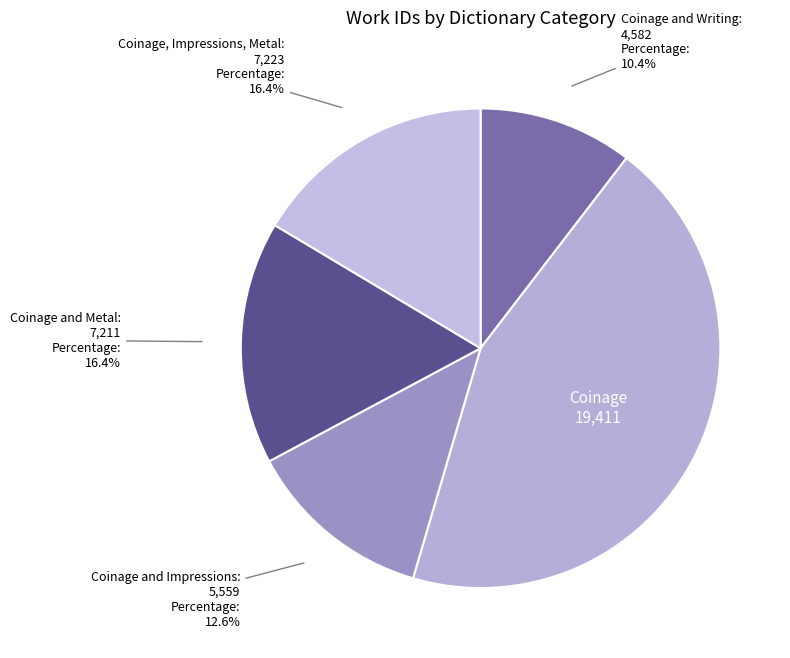

Is there a majority slice in this chart?

No